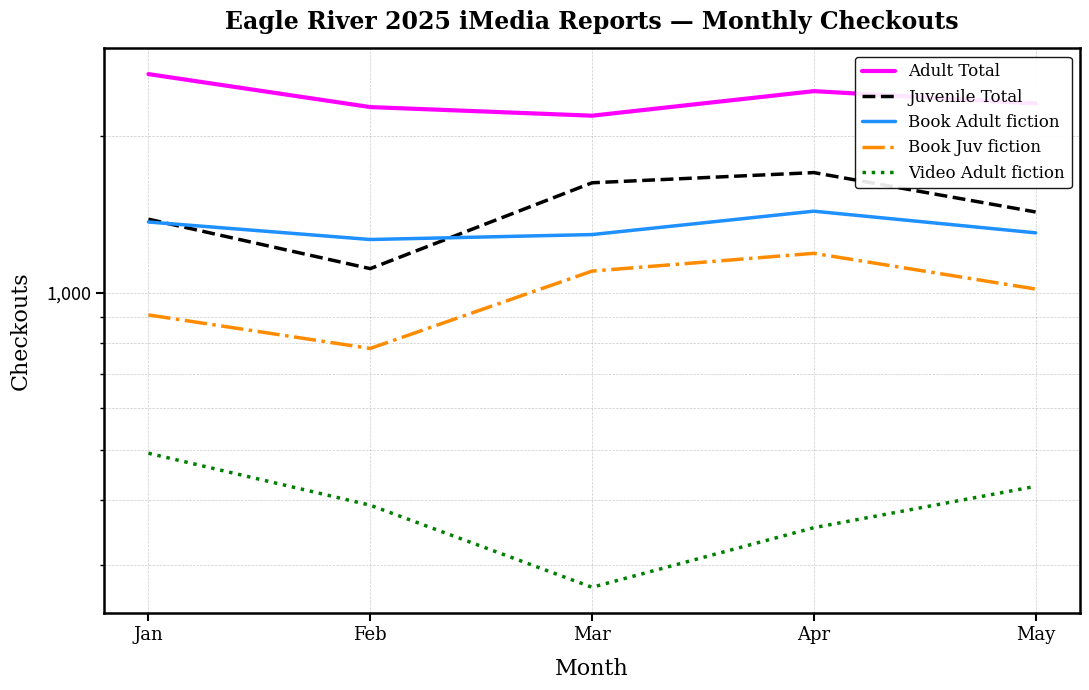

True or false: Video Adult fiction and Book Adult fiction intersect in this chart.

False